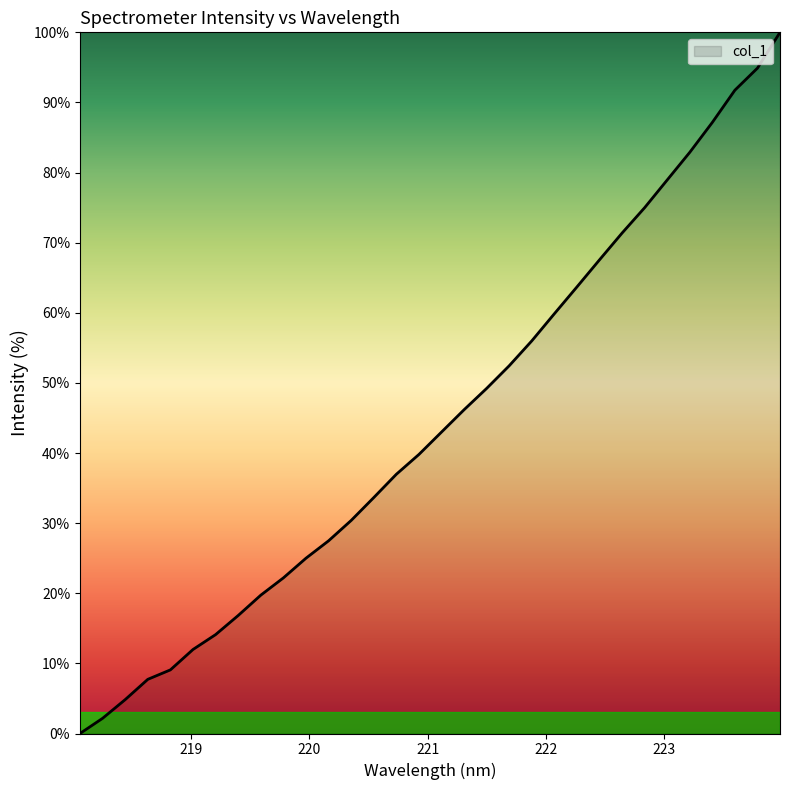

What is the difference between the maximum and minimum values?

100.0